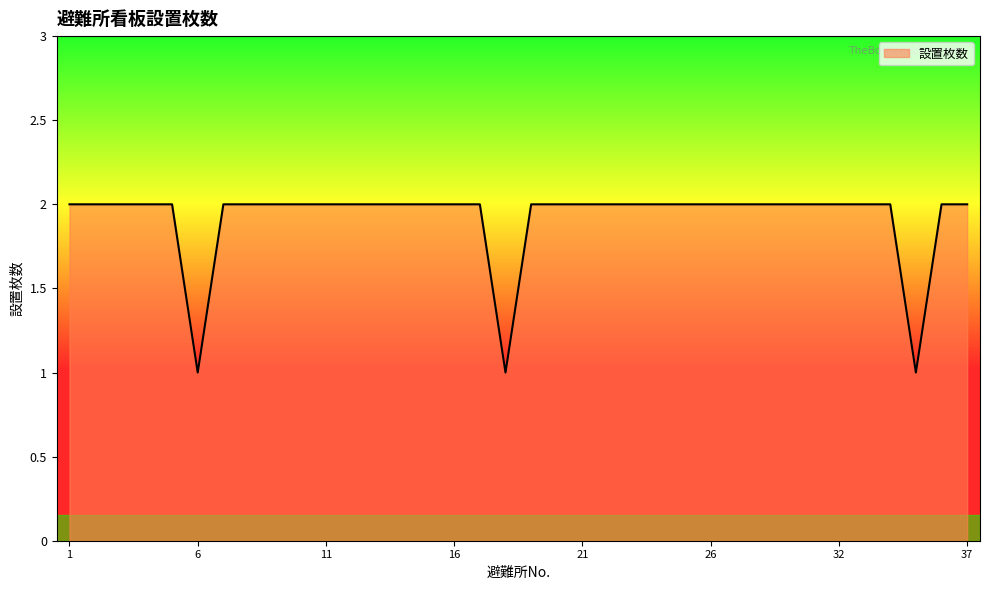

How many series are shown in this chart?

1